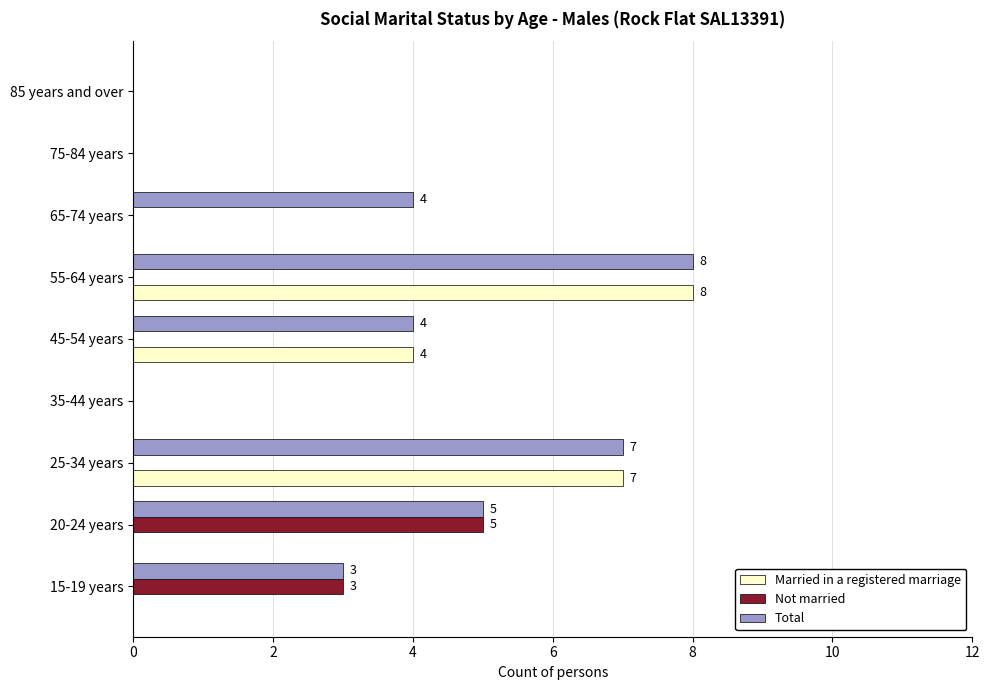

True or false: Married in a registered marriage has a value of -4 at 65-74 years.

False